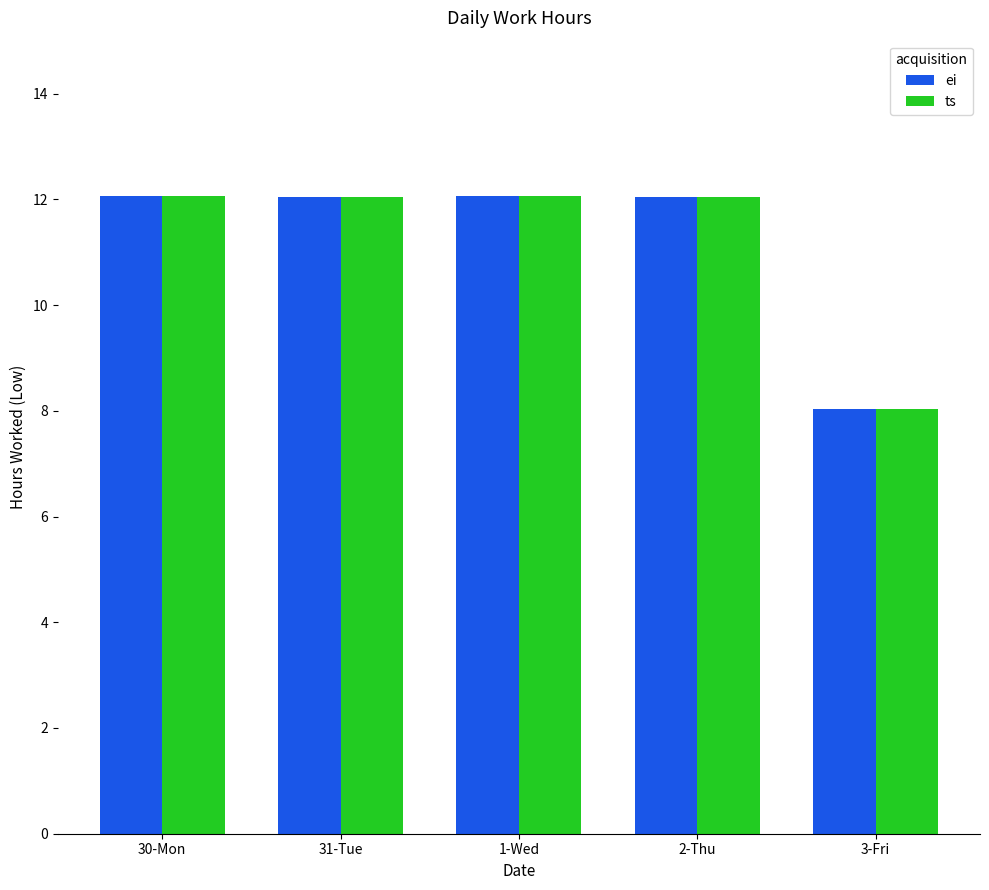

Are the bars horizontal?

No